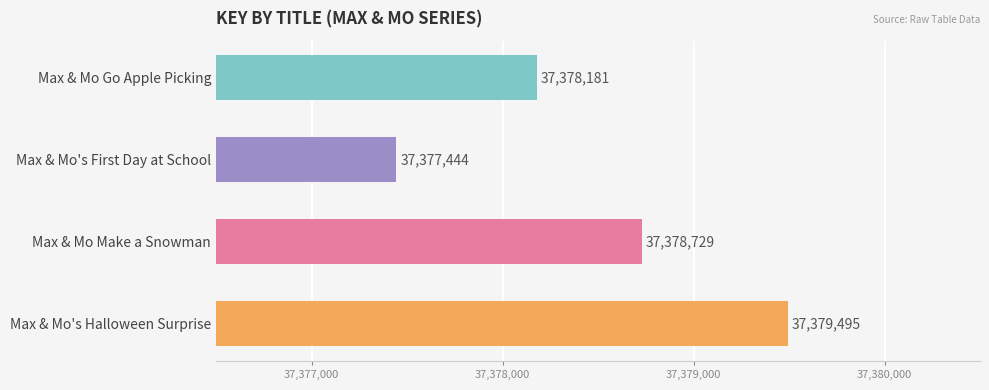

What is the difference between the second highest and second lowest values?

548